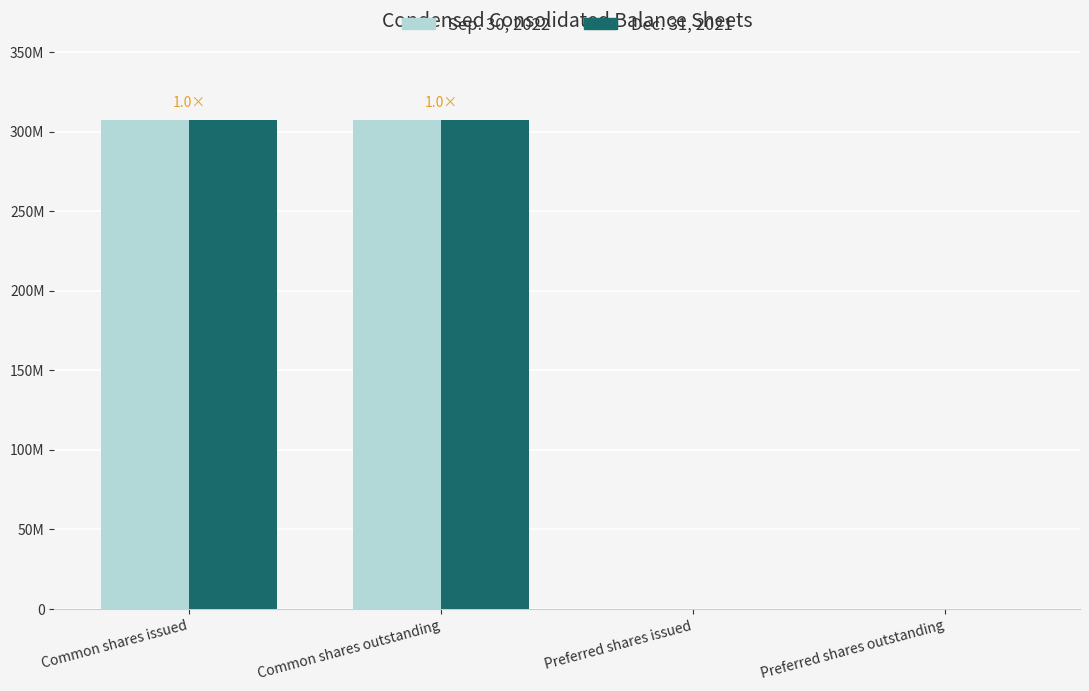

Reading left to right, what are all the values shown in this chart?

Sep. 30, 2022: Common shares issued=307380403	Common shares outstanding=307380403	Preferred shares issued=0	Preferred shares outstanding=0
Dec. 31, 2021: Common shares issued=307103551	Common shares outstanding=307103551	Preferred shares issued=0	Preferred shares outstanding=0